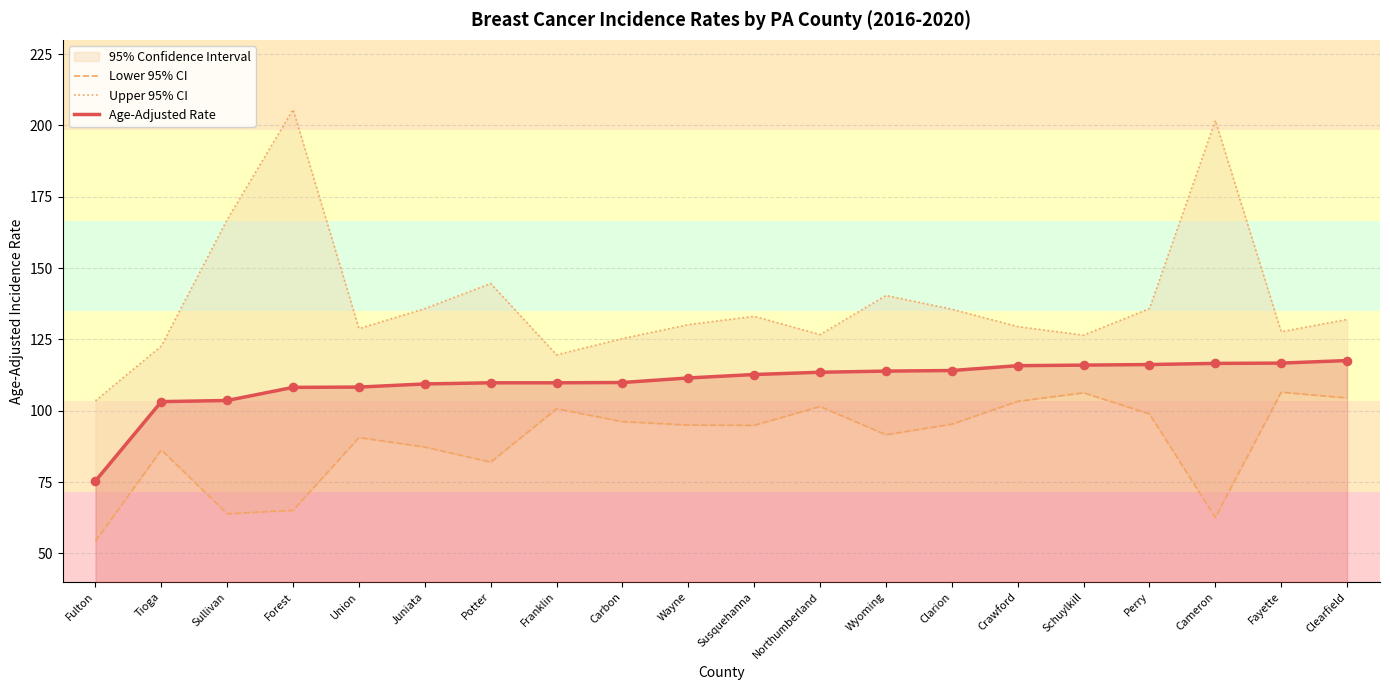

What is the highest value of the Age-Adjusted Rate series?

117.6